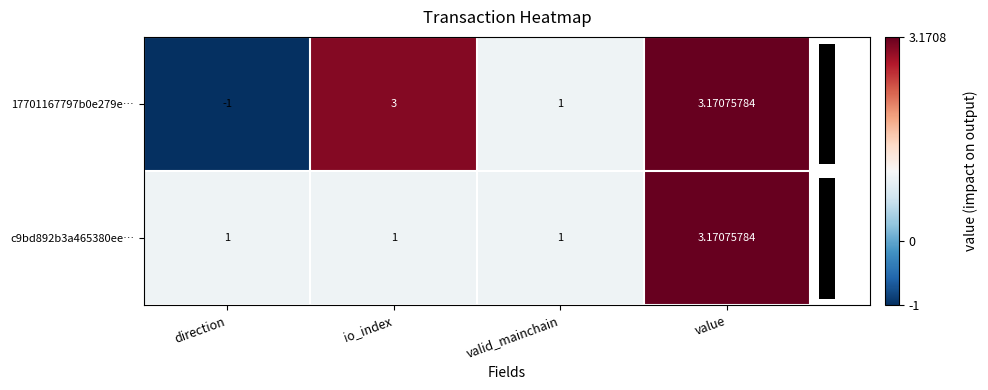

Between direction and valid_mainchain, which series saw the biggest shift?

17701167797b0e279e…